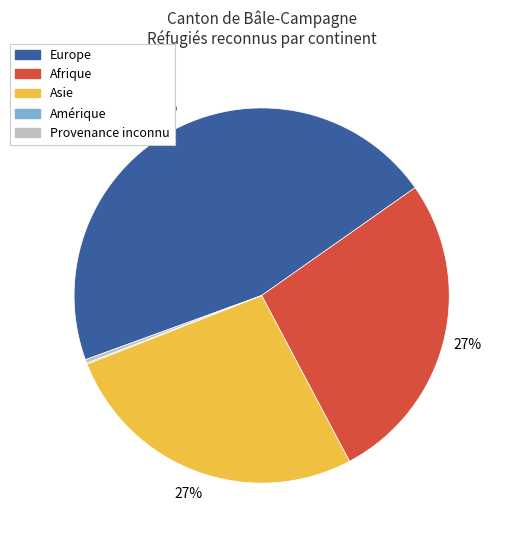

Is the sum of Europe and Provenance inconnu greater than half?

No